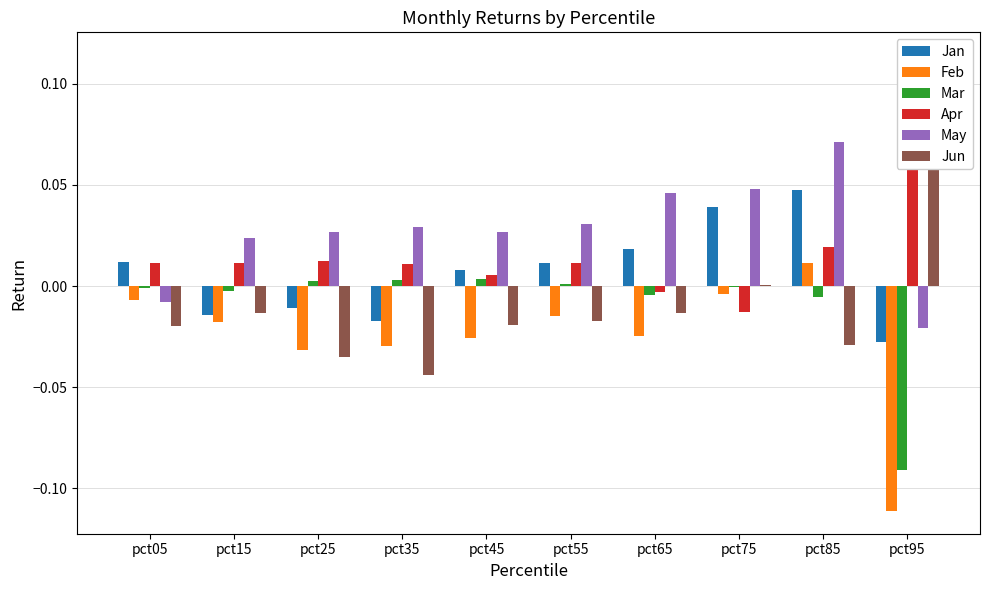

How many bars are there in total?

60